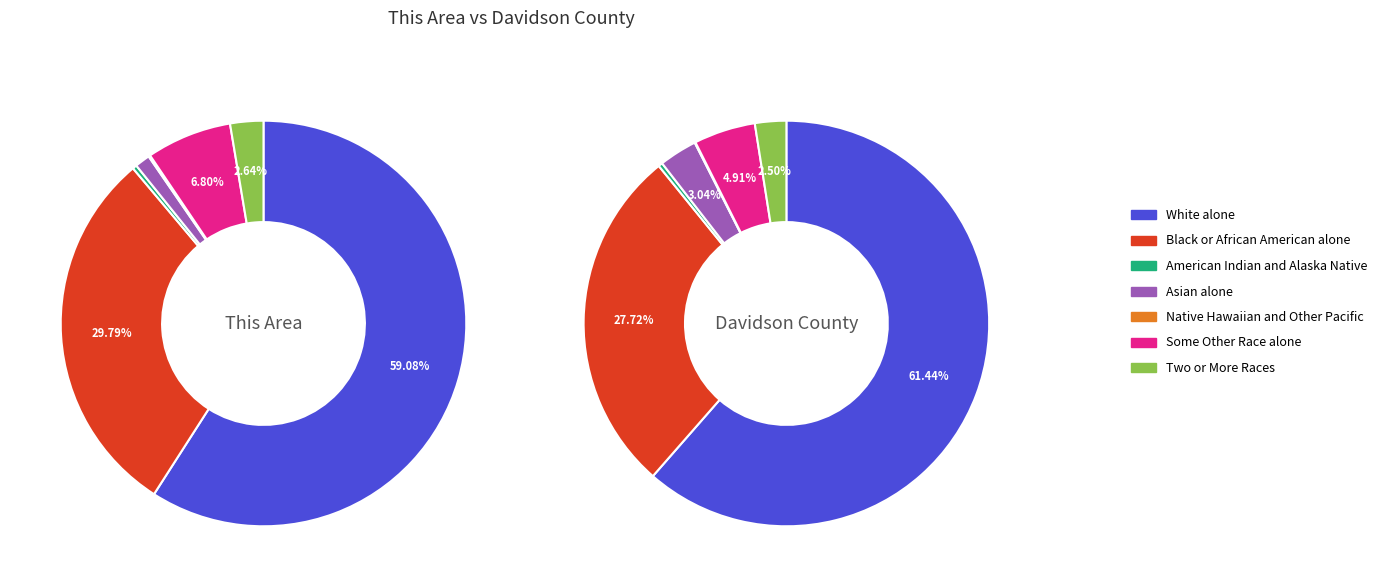

To the nearest percent, what is the combined percentage of Asian alone and Two or More Races?

4%